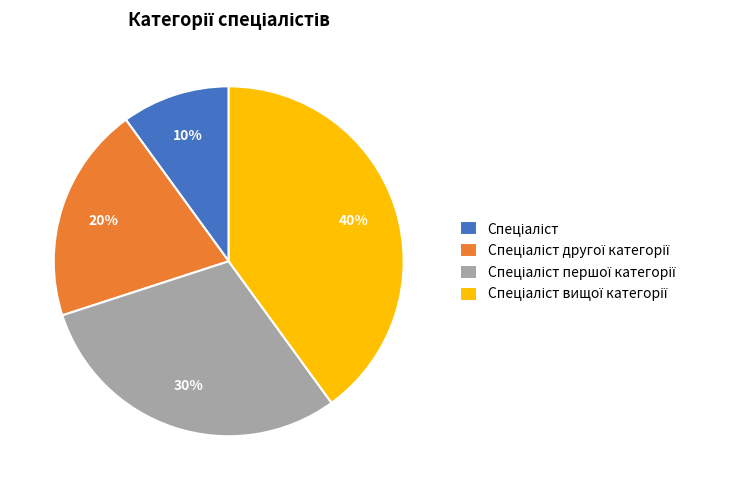

To the nearest percent, what is the average slice percentage?

25%